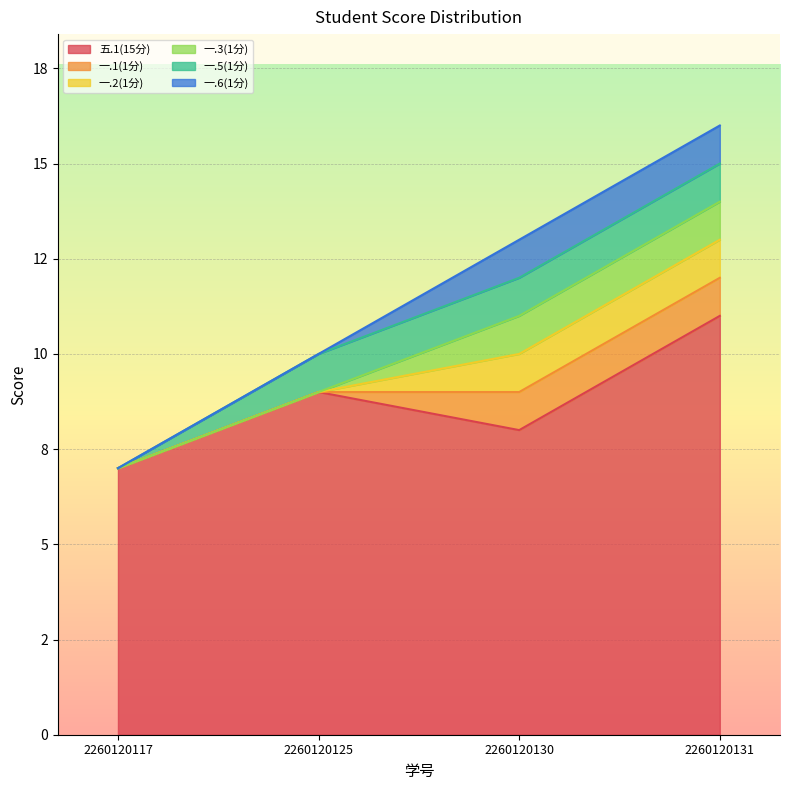

Count the 一.1(1分) values in the range 0 to 1.

4